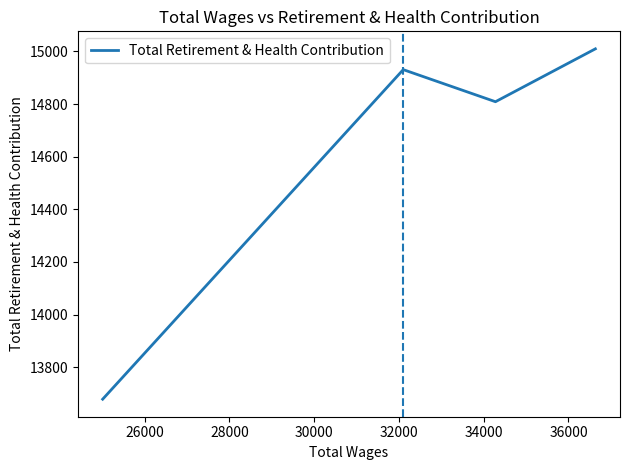

What is the average value?

14607